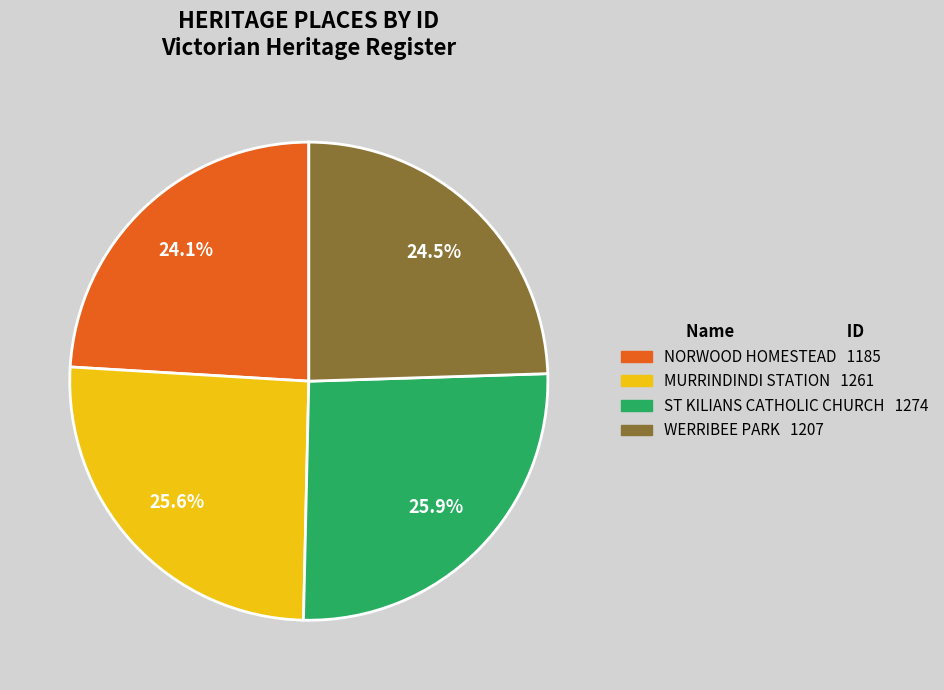

Is the sum of ST KILIANS CATHOLIC CHURCH and MURRINDINDI STATION greater than half?

Yes